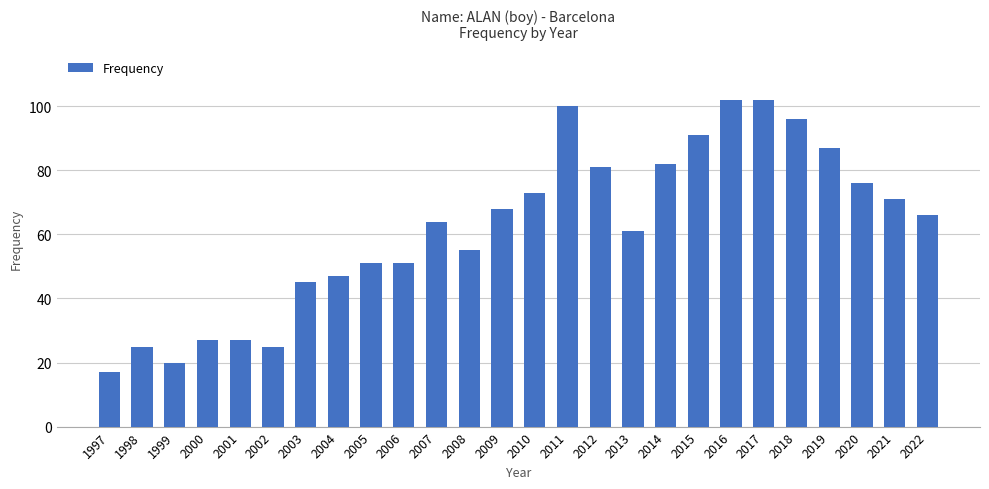

What is the difference between the second highest and minimum values?

85